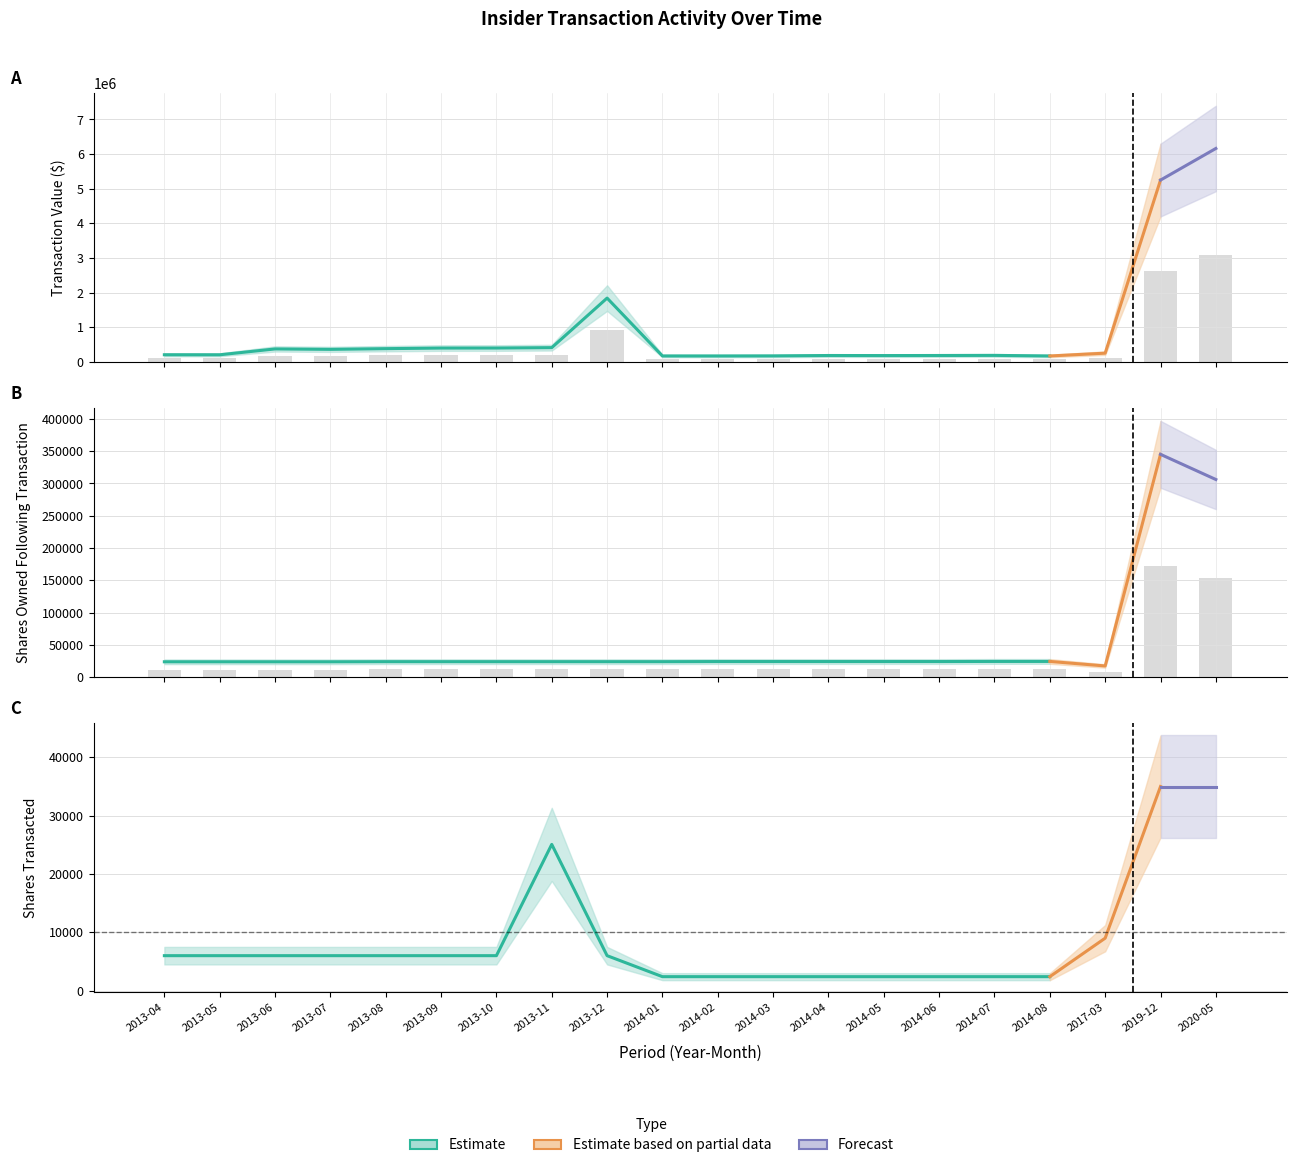

Count the number of categories in the chart.

20